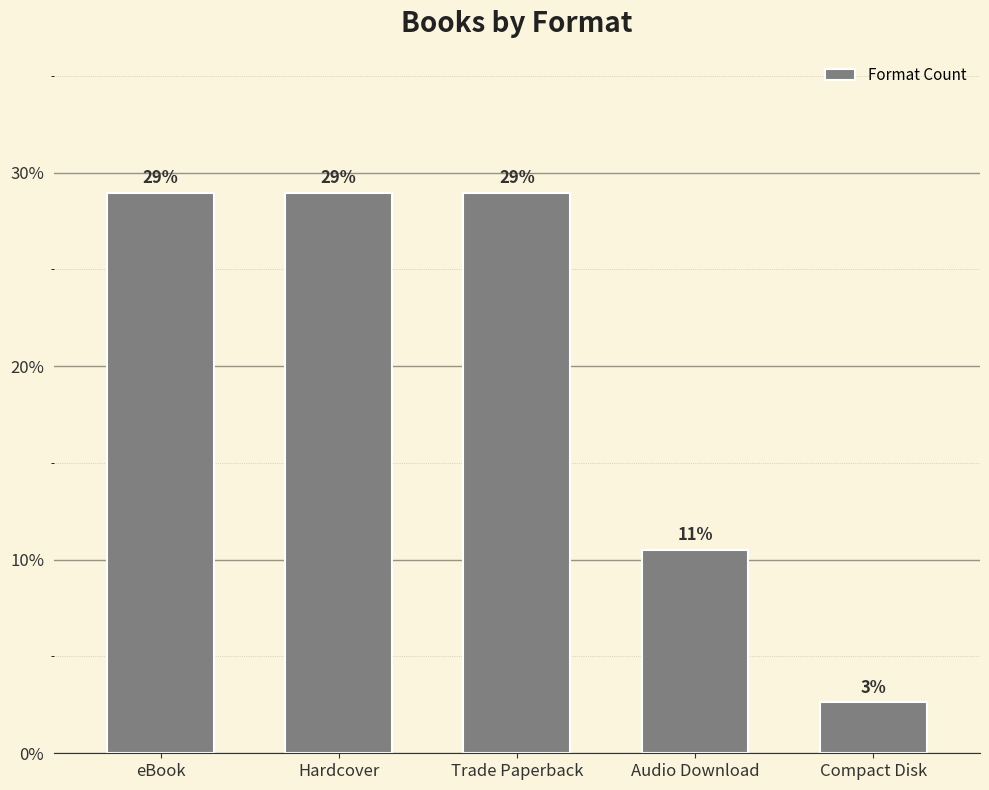

How many categories are shown in the chart?

5